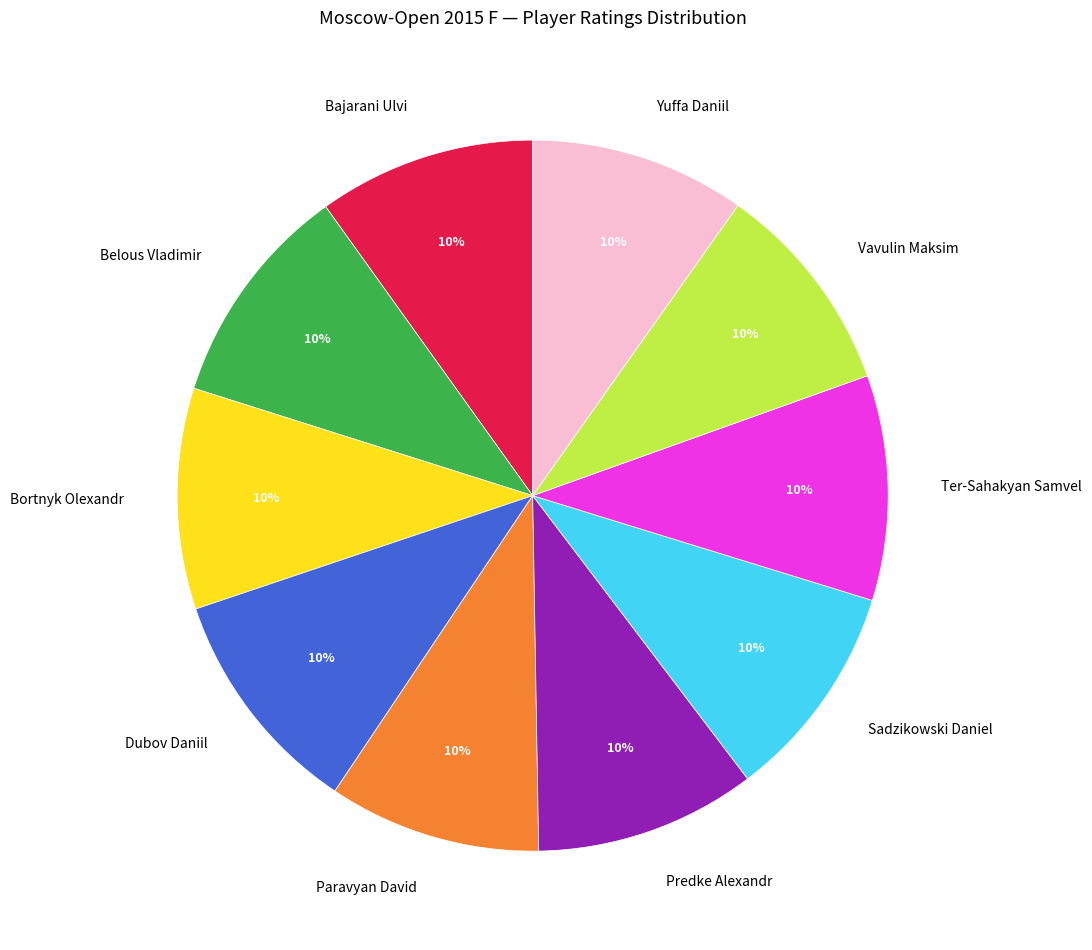

To the nearest percent, what portion does Belous Vladimir represent?

10%